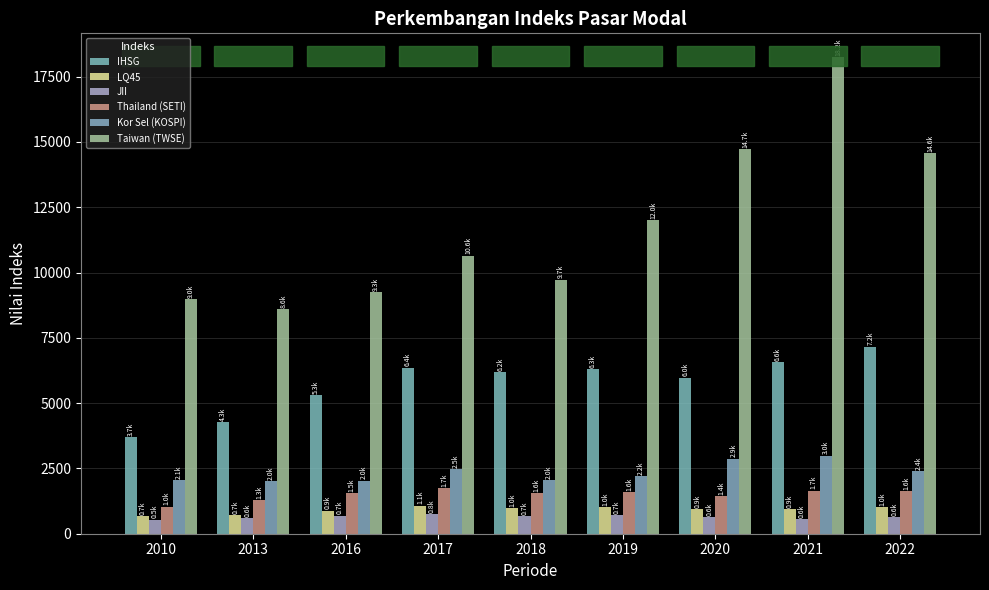

Between 2010 and 2021, which is larger?

2021